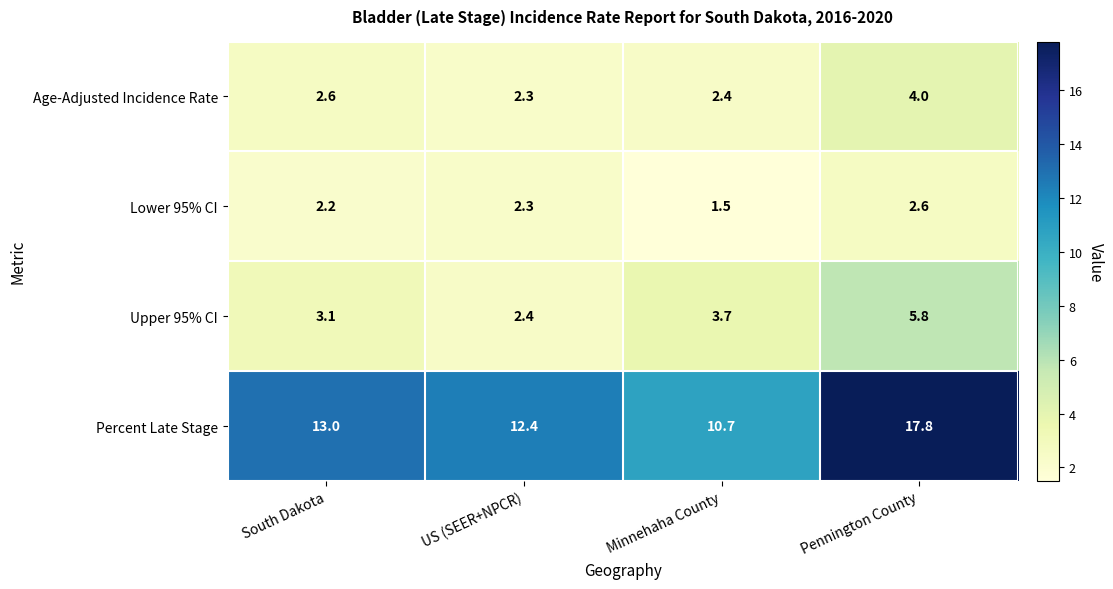

Reading left to right, what are all the values shown in this chart?

Age-Adjusted Incidence Rate: South Dakota=2.6	US (SEER+NPCR)=2.3	Minnehaha County=2.4	Pennington County=4.0
Lower 95% CI: South Dakota=2.2	US (SEER+NPCR)=2.3	Minnehaha County=1.5	Pennington County=2.6
Upper 95% CI: South Dakota=3.1	US (SEER+NPCR)=2.4	Minnehaha County=3.7	Pennington County=5.8
Percent Late Stage: South Dakota=13.0	US (SEER+NPCR)=12.4	Minnehaha County=10.7	Pennington County=17.8